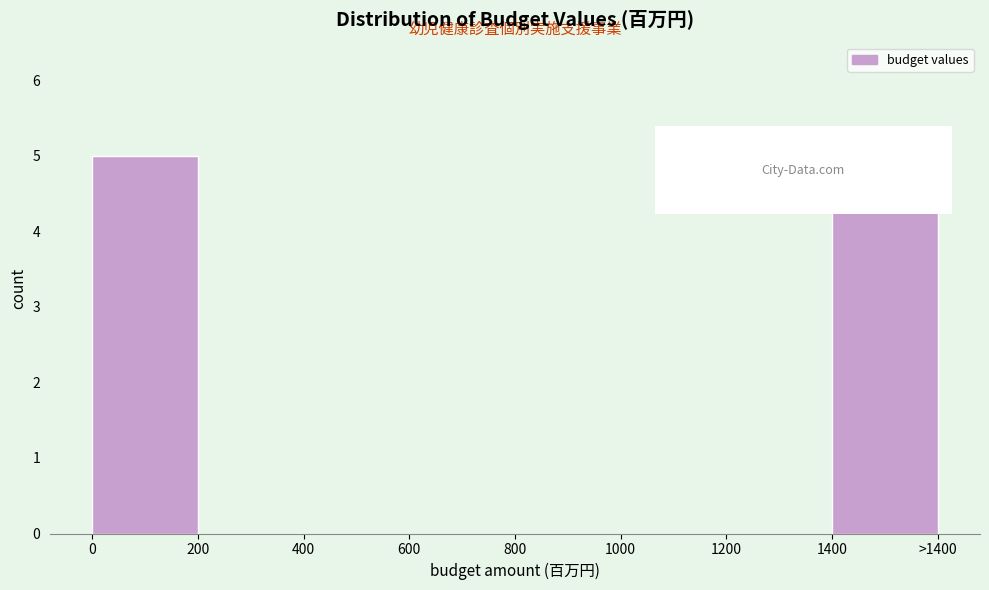

Reading left to right, extract all data points from this chart.

0=5	200=0	400=0	600=0	800=0	1000=0	1200=0	1400=5